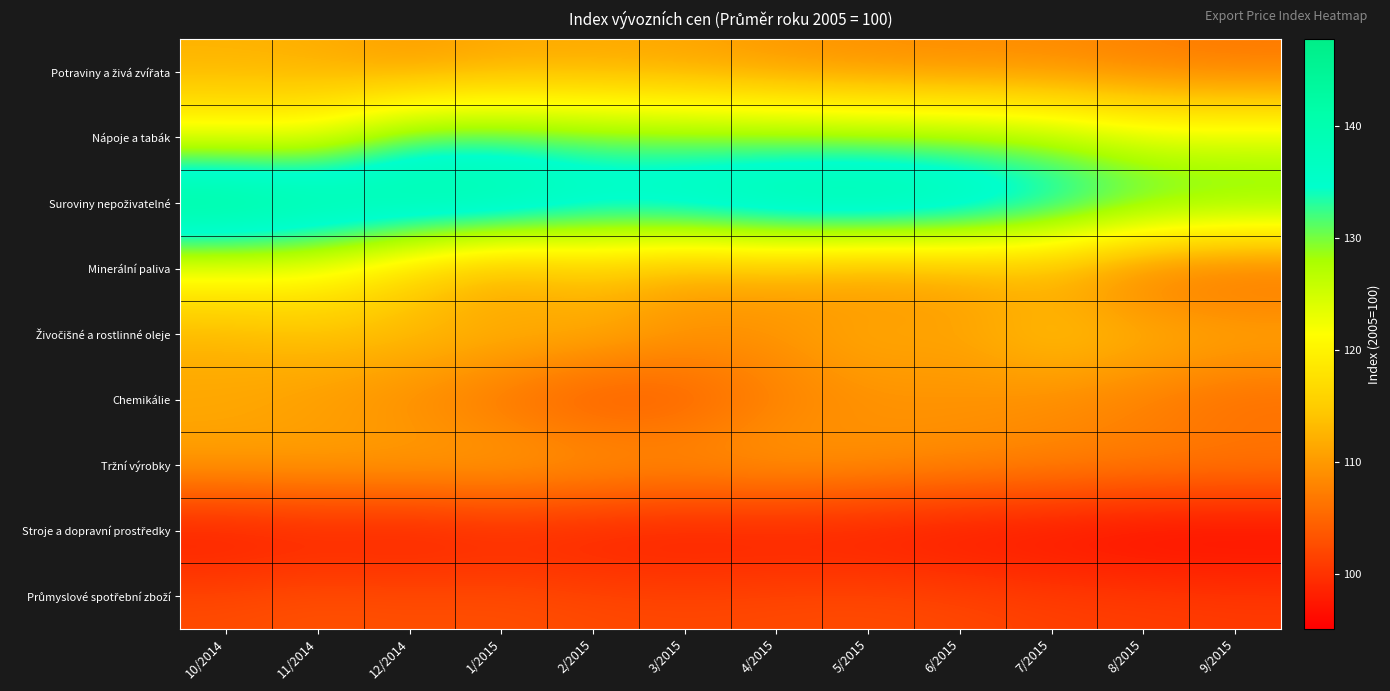

Rank the series at 3/2015 from highest to lowest value.

Suroviny nepoživatelné, Nápoje a tabák, Potraviny a živá zvířata, Tržní výrobky, Živočišné a rostlinné oleje, Minerální paliva, Chemikálie, Průmyslové spotřební zboží, Stroje a dopravní prostředky